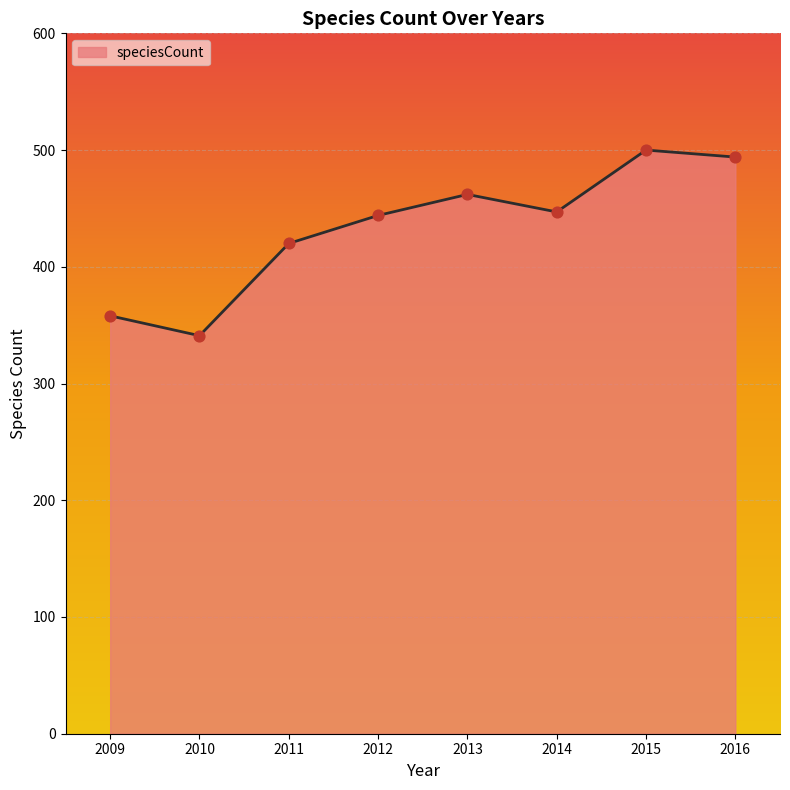

What is the change in value from 2013 to 2015?

+38